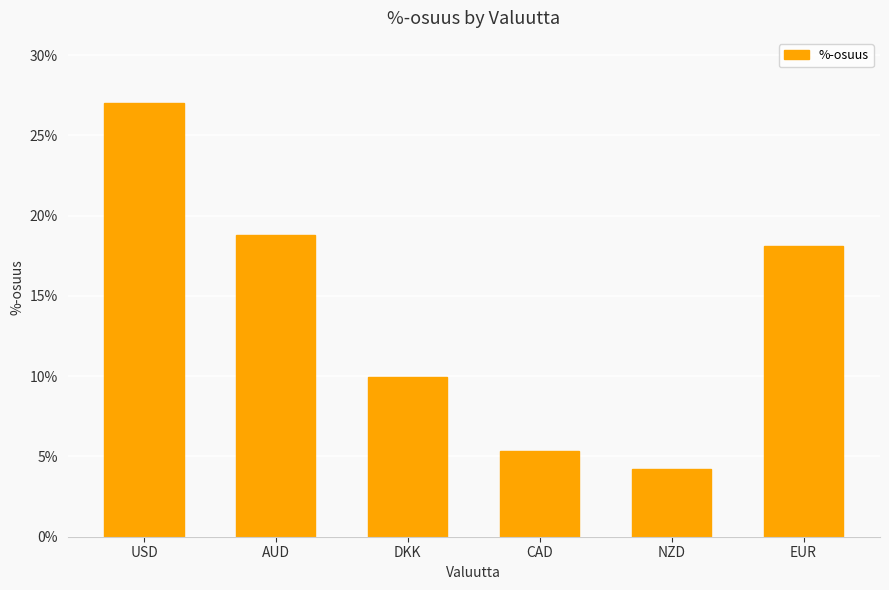

Approximately how many times larger is the value at CAD compared to DKK?

0.5